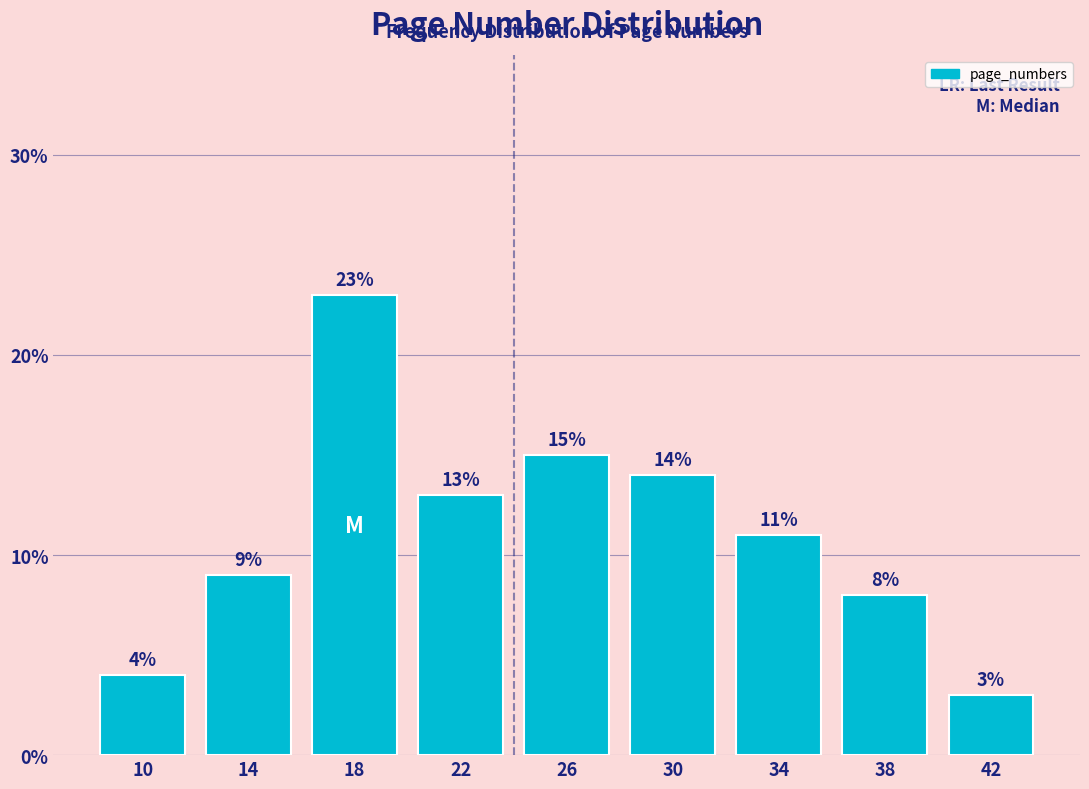

Reading left to right, list every bar in this chart as the range it spans on the x-axis followed by its height.

8 to 12: 4
12 to 16: 9
16 to 20: 23
20 to 24: 13
24 to 28: 15
28 to 32: 14
32 to 36: 11
36 to 40: 8
40 to 44: 3